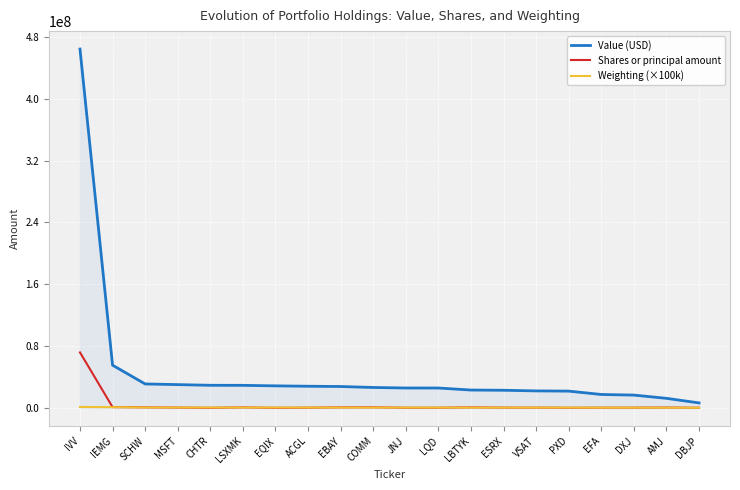

True or false: Value (USD) and Shares or principal amount intersect in this chart.

False